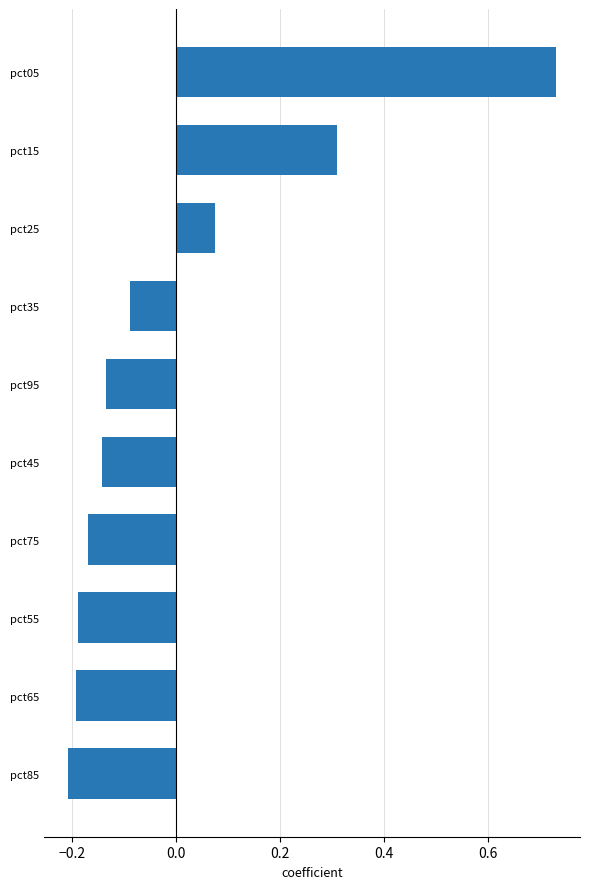

Which has a higher value, pct35 or pct25?

pct25